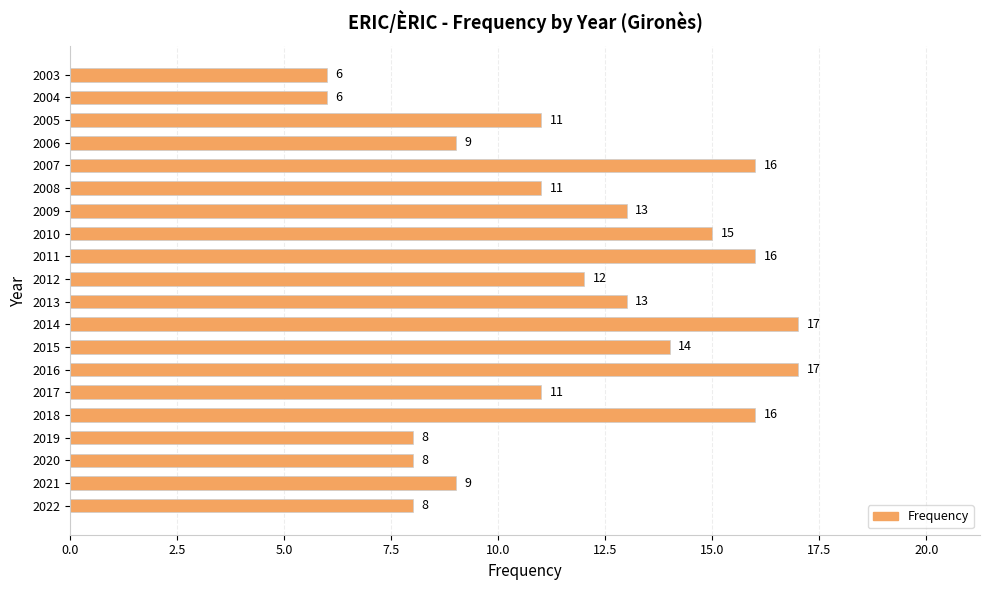

What is the ratio of the value at 2017 to the value at 2003?

1.8